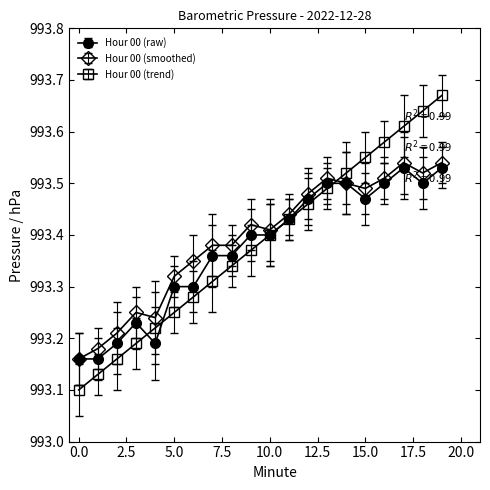

True or false: Hour 00 (smoothed) and Hour 00 (trend) cross at least once.

True